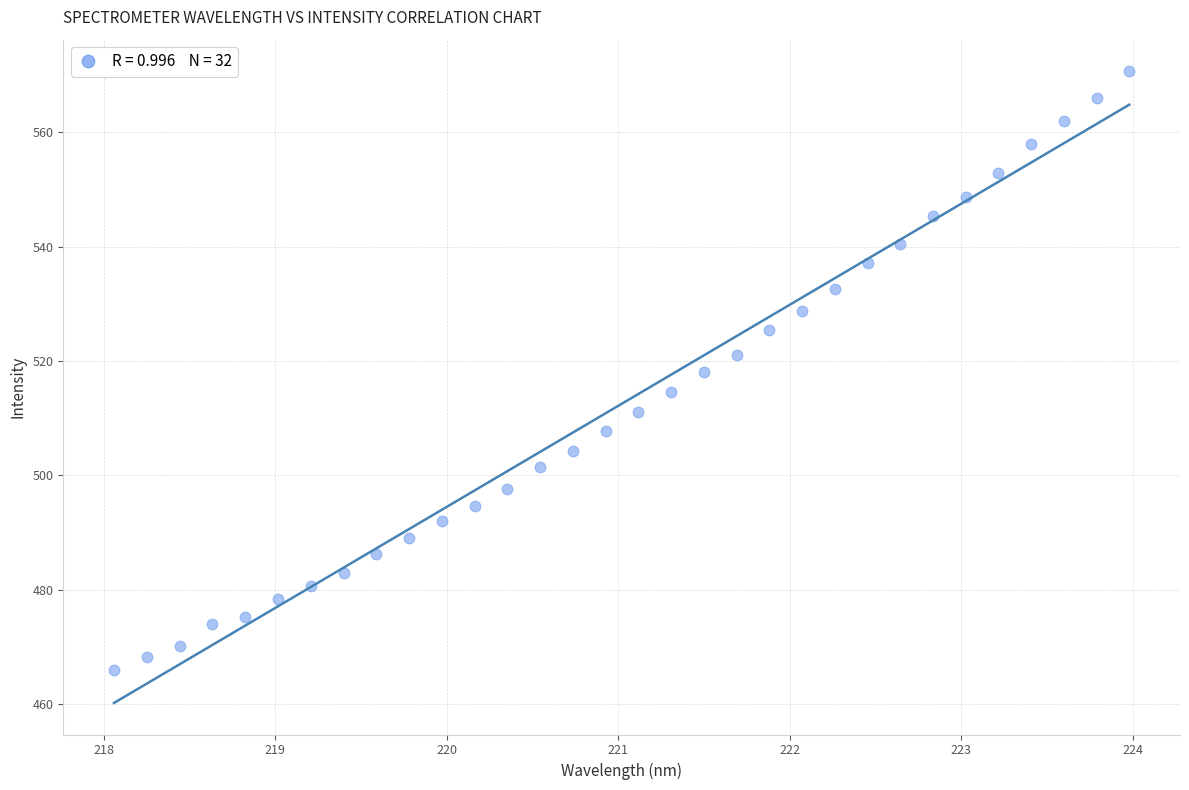

What is the range of Y values (max minus min)?

104.7